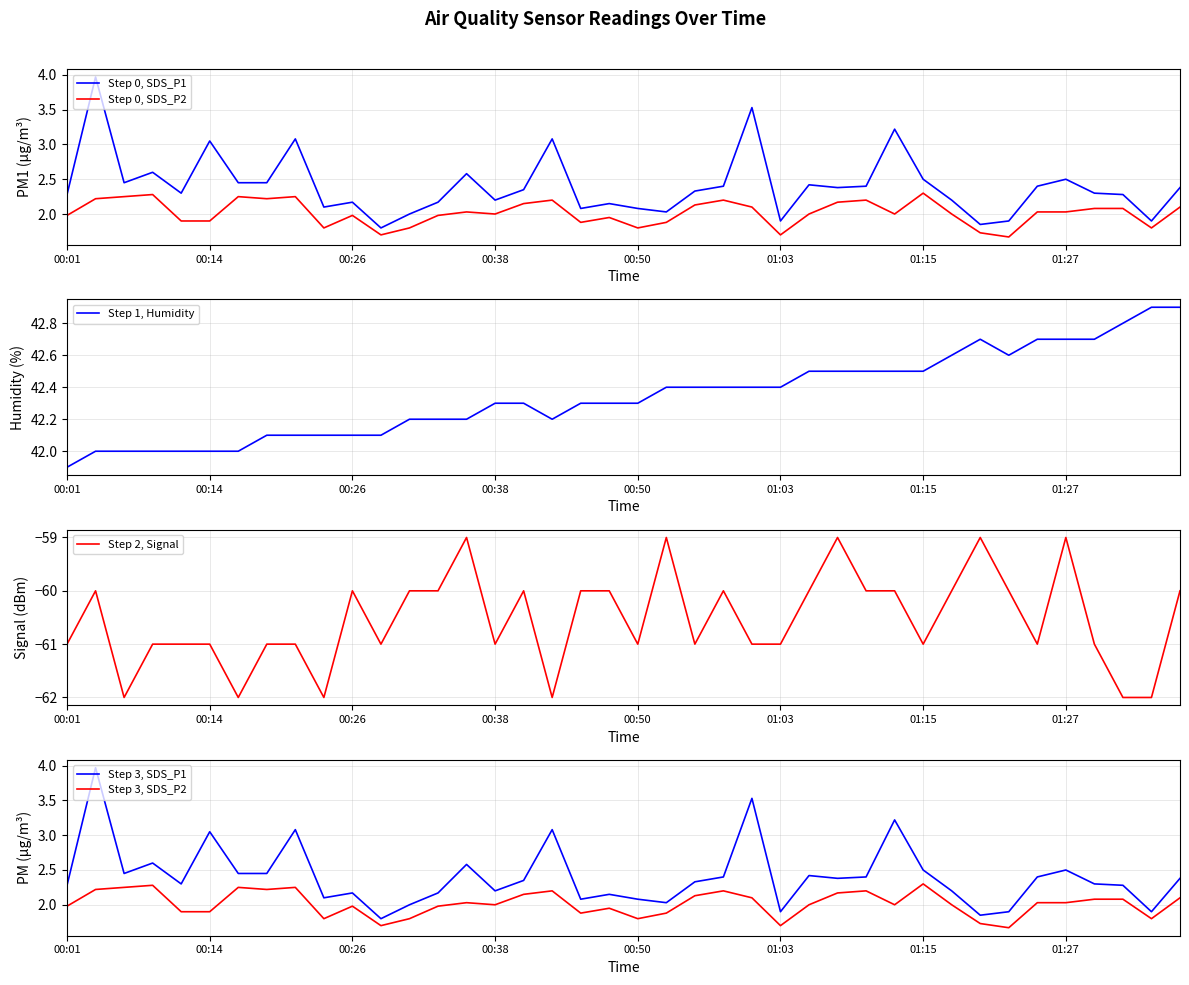

What is the lowest value of the Step 3, SDS_P1 series?

1.8